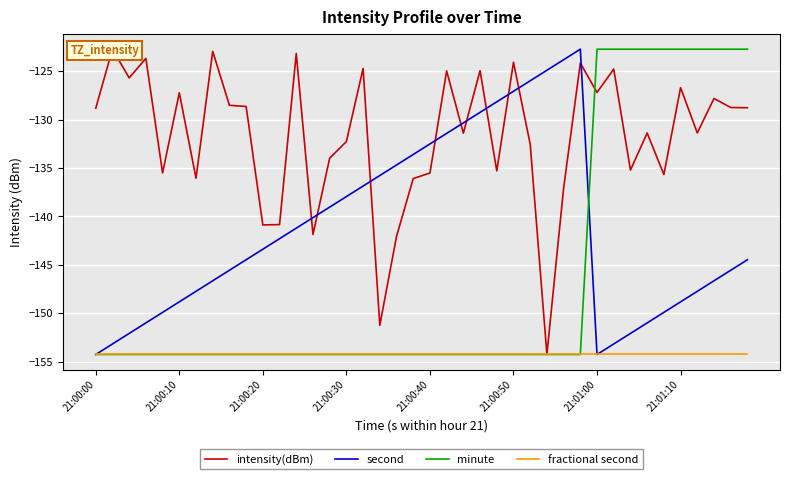

The fractional second series shows -154.3 at 21:01:10. True or false?

True